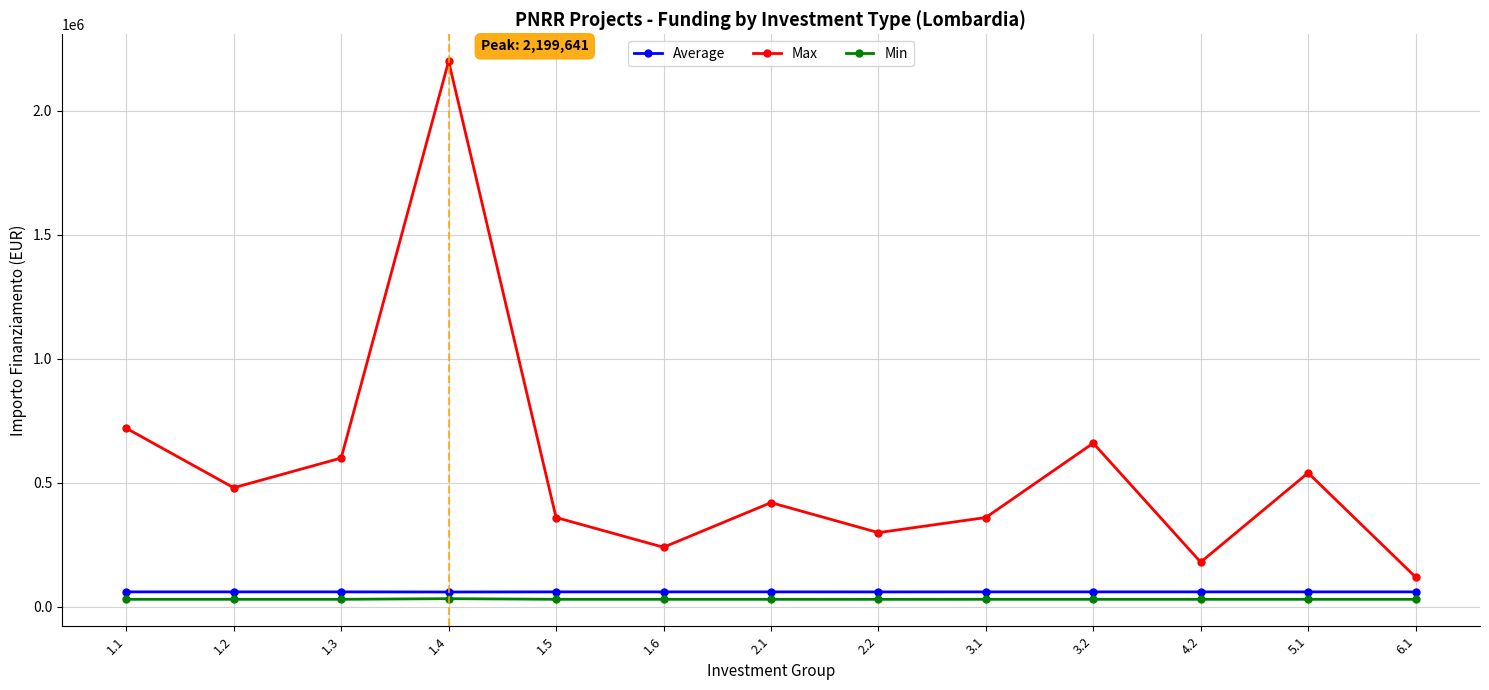

What is the difference between the highest and lowest values at 3.1?

329813.0